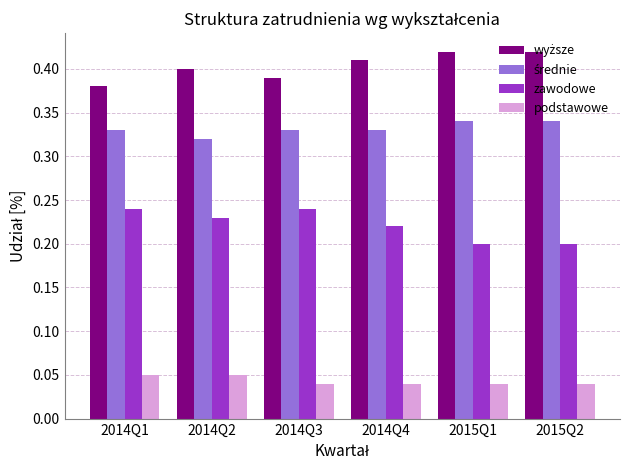

What is the total value across all series at 2014Q4?

1.0